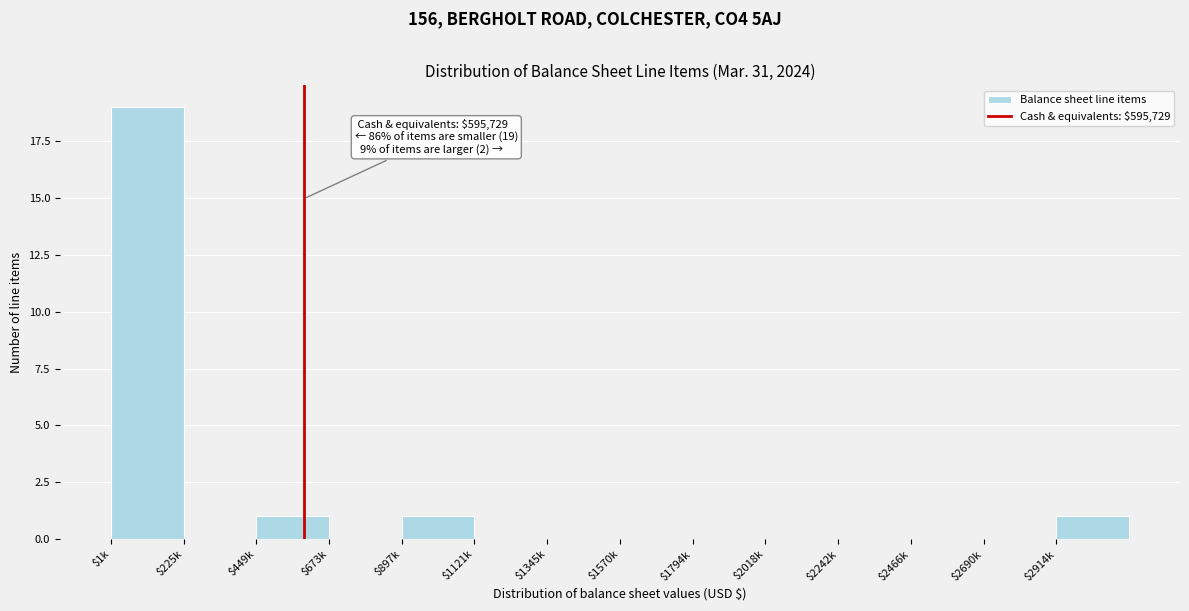

True or false: the data shows 0 at $1794k.

True